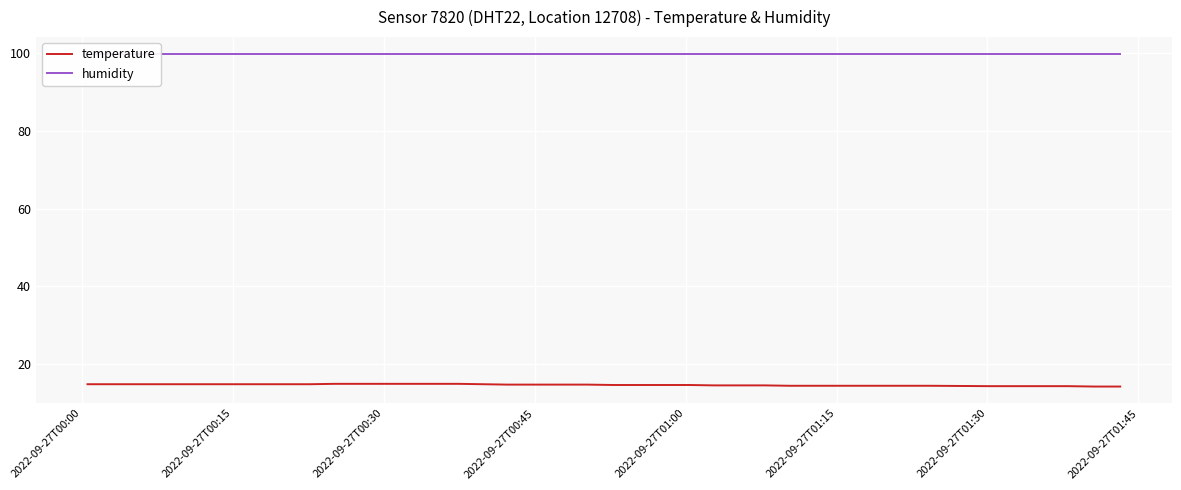

What is the highest value of the humidity series?

99.9